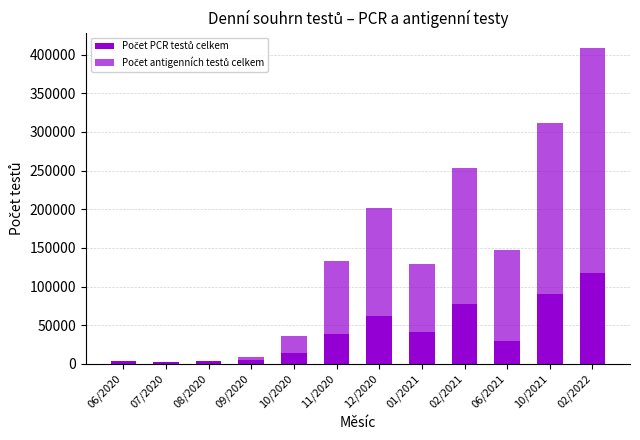

What is the value of the Počet PCR testů celkem bar at the 11th from the left?

91000